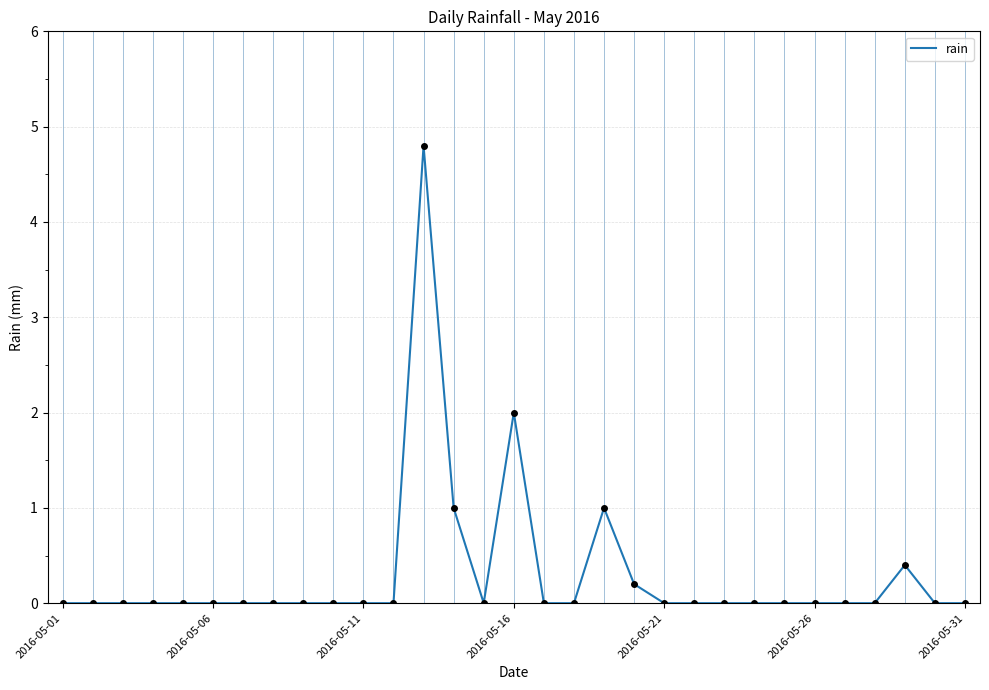

What is the maximum value shown in the chart?

4.8